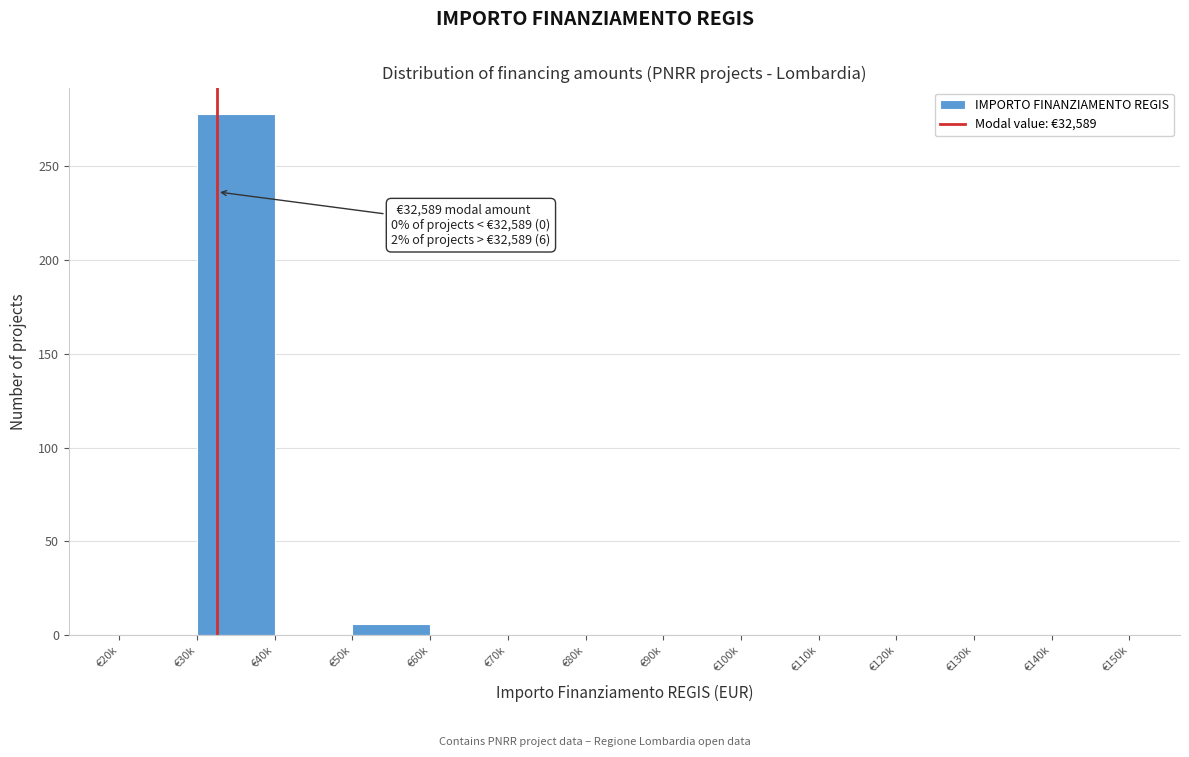

Reading right to left, what are all the values shown in this chart?

€140k=0	€130k=0	€120k=0	€110k=0	€100k=0	€90k=0	€80k=0	€70k=0	€60k=0	€50k=6	€40k=0	€30k=278	€20k=0